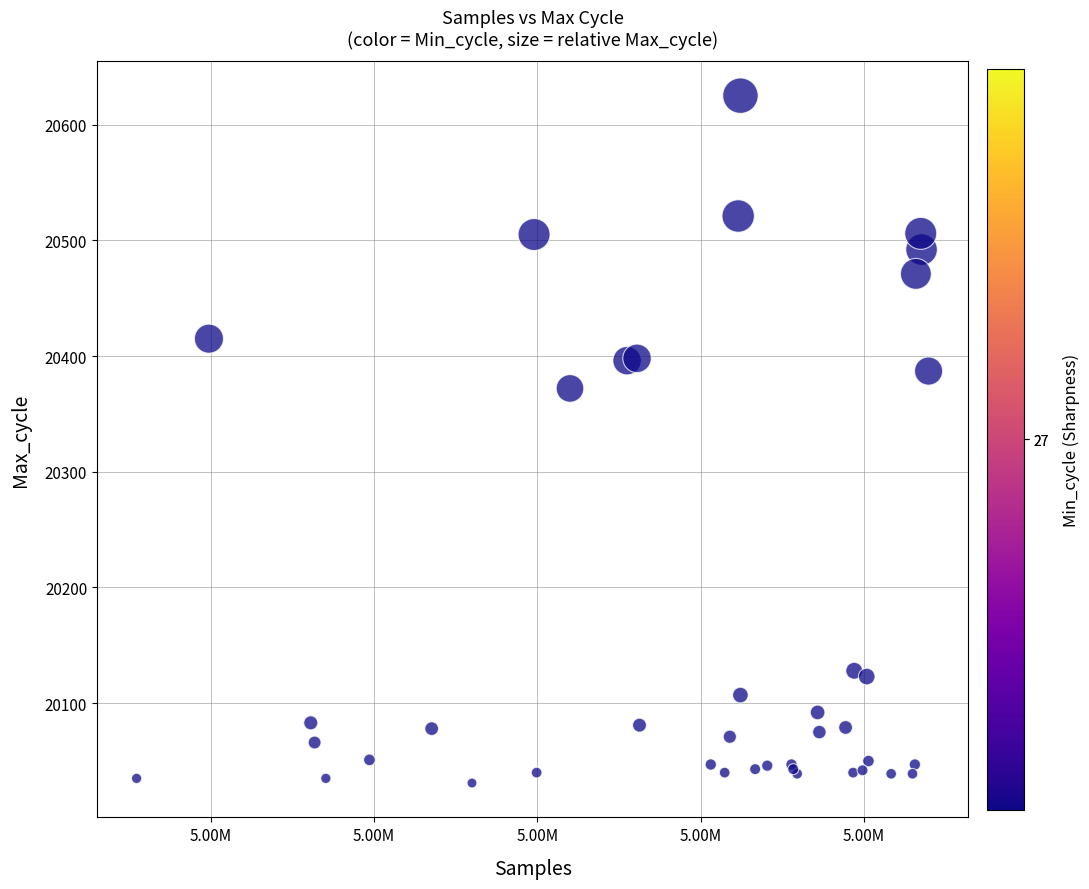

What Y value in the scatter plot is closest to 20328?

20372